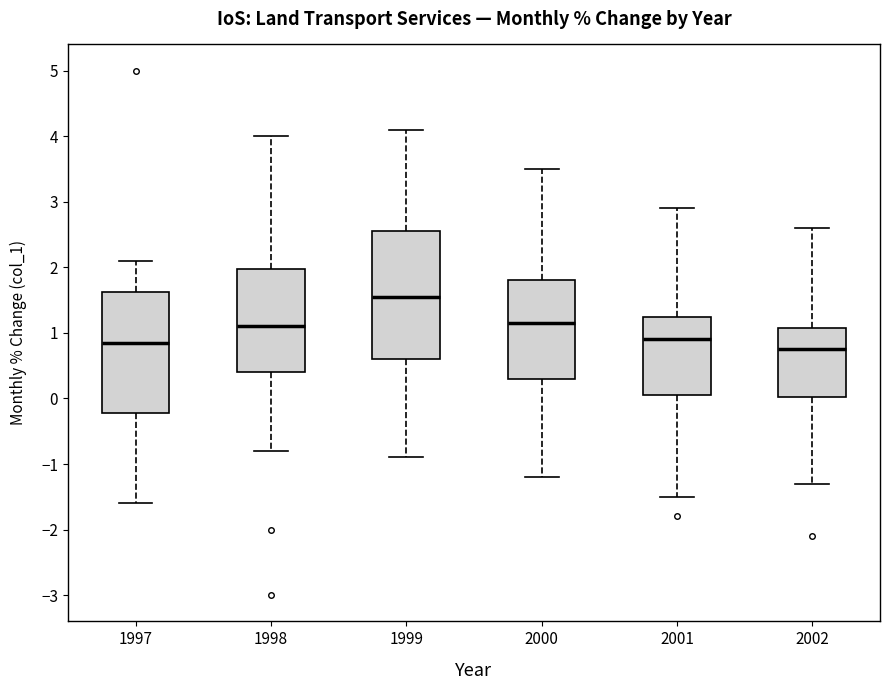

Reading left to right, read every box against the y-axis: the position of its median line, the range the box covers, and the ends of its whiskers. The values are not printed on the chart, so give them approximately, as read against the axis.

1997: median 0.9, box -0.2 to 1.6, whiskers -1.6 to 2.1
1998: median 1.1, box 0.4 to 2.0, whiskers -0.8 to 4.0
1999: median 1.6, box 0.6 to 2.6, whiskers -0.9 to 4.1
2000: median 1.2, box 0.3 to 1.8, whiskers -1.2 to 3.5
2001: median 0.9, box 0.1 to 1.3, whiskers -1.5 to 2.9
2002: median 0.8, box 0.0 to 1.1, whiskers -1.3 to 2.6